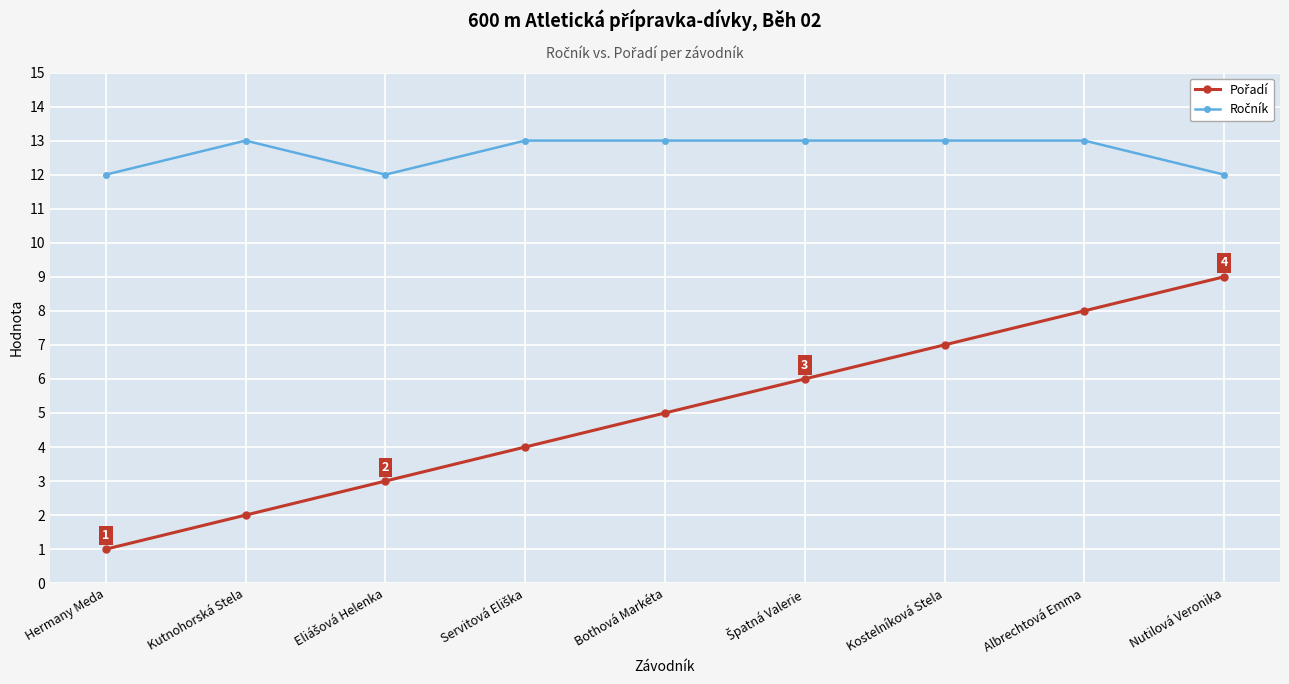

What is the difference between the highest and lowest values at Hermany Meda?

11